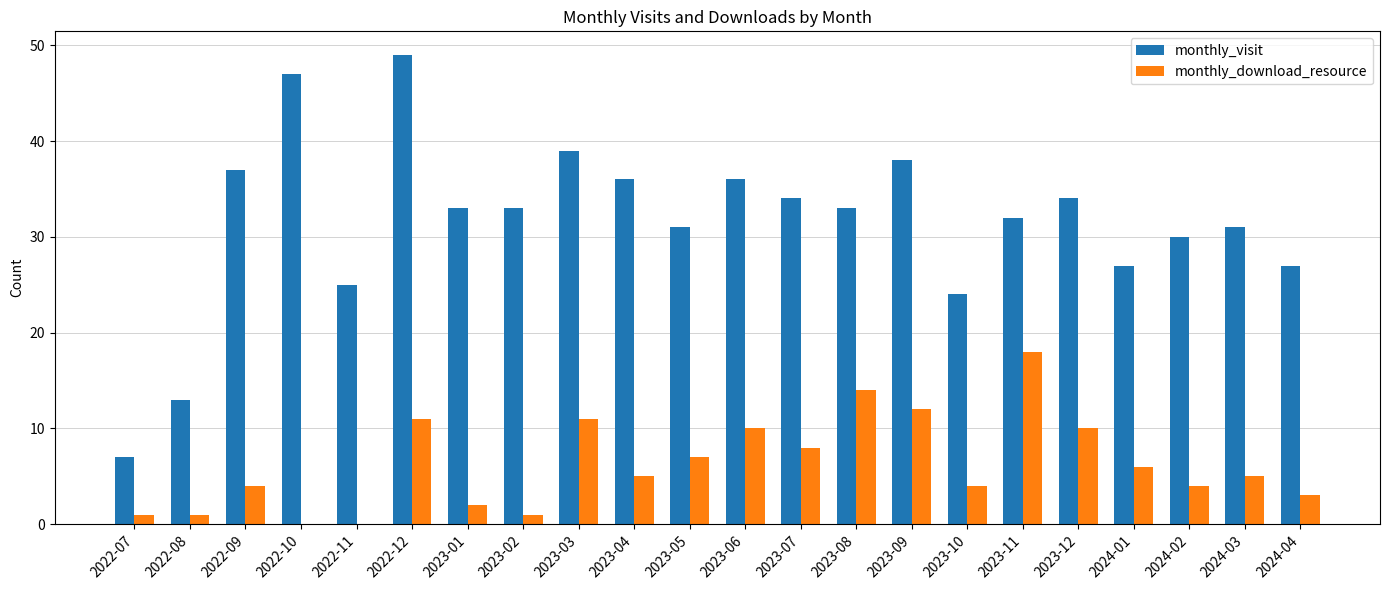

Reading right to left, transcribe all the data shown in this chart.

monthly_visit: 27	31	30	27	34	32	24	38	33	34	36	31	36	39	33	33	49	25	47	37	13	7
monthly_download_resource: 3	5	4	6	10	18	4	12	14	8	10	7	5	11	1	2	11	0	0	4	1	1